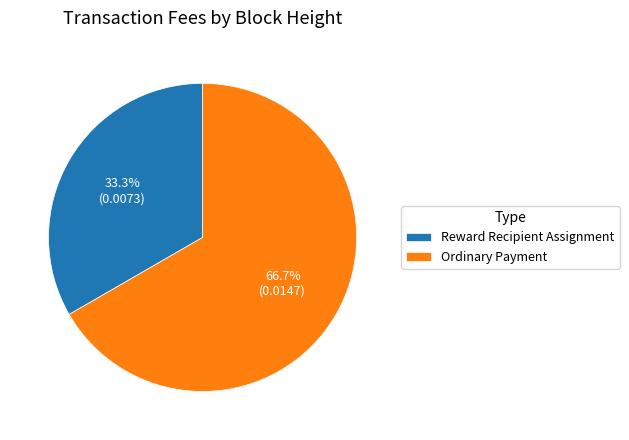

Rank the categories by value from lowest to highest.

Reward Recipient Assignment, Ordinary Payment